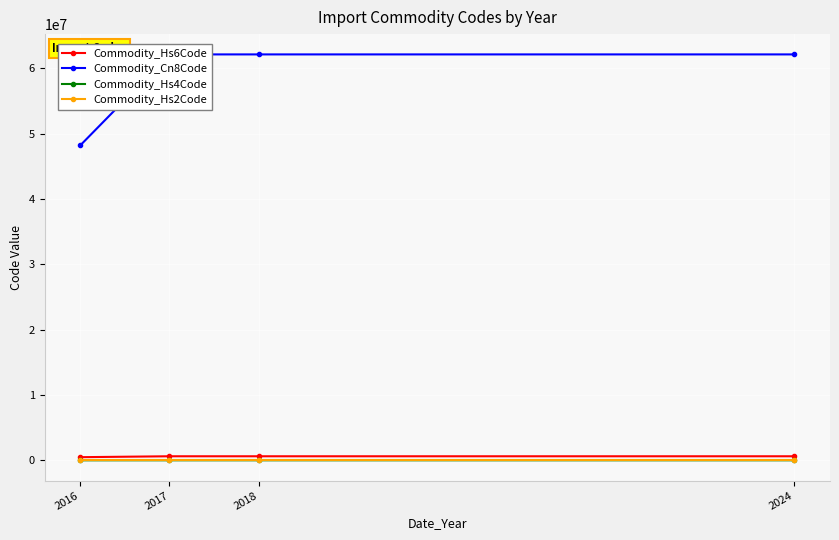

Reading right to left, transcribe all the data shown in this chart.

Commodity_Hs6Code: 621430	621430	621430	482090
Commodity_Cn8Code: 62143000	62143000	62143000	48209000
Commodity_Hs4Code: 6214	6214	6214	4820
Commodity_Hs2Code: 62	62	62	48